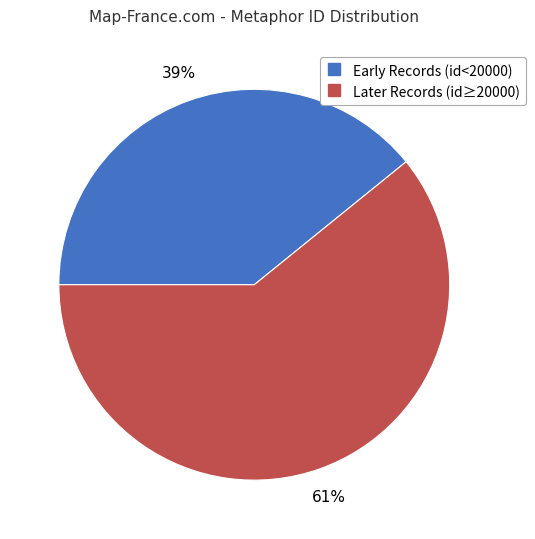

To the nearest percent, what is the average slice percentage?

50%